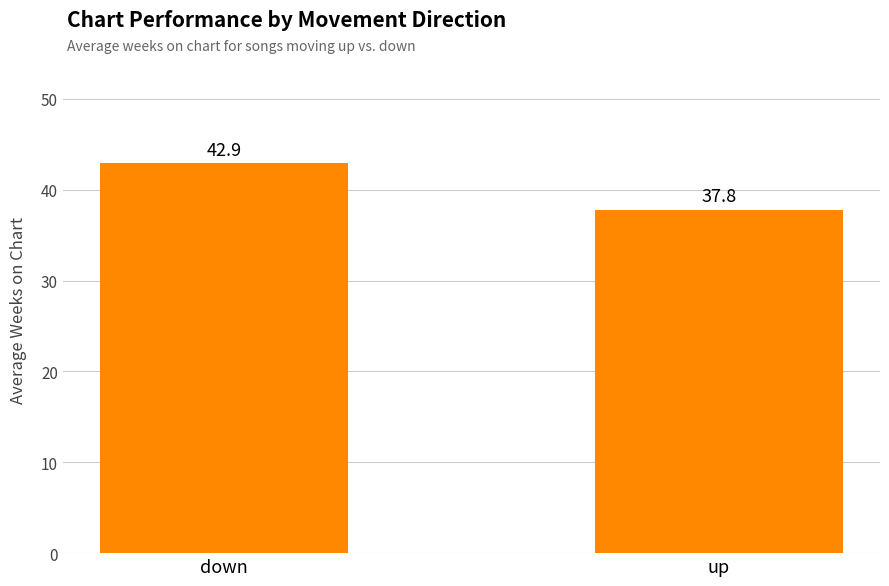

List the labels in order of value, smallest first.

up, down